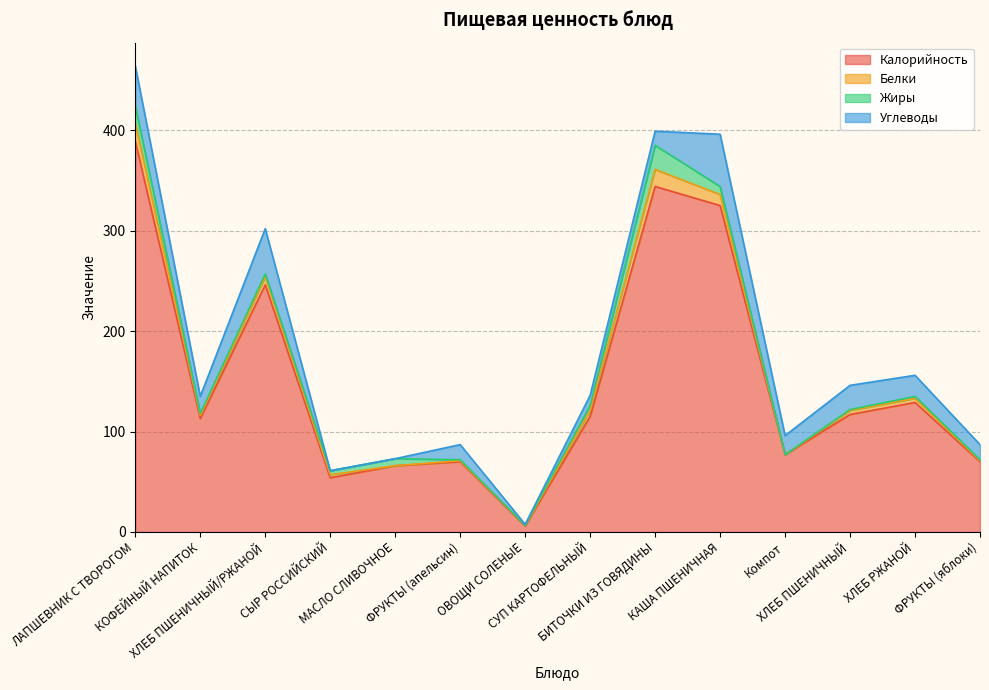

In Жиры, how many points are higher than both neighbors (excluding endpoints)?

3